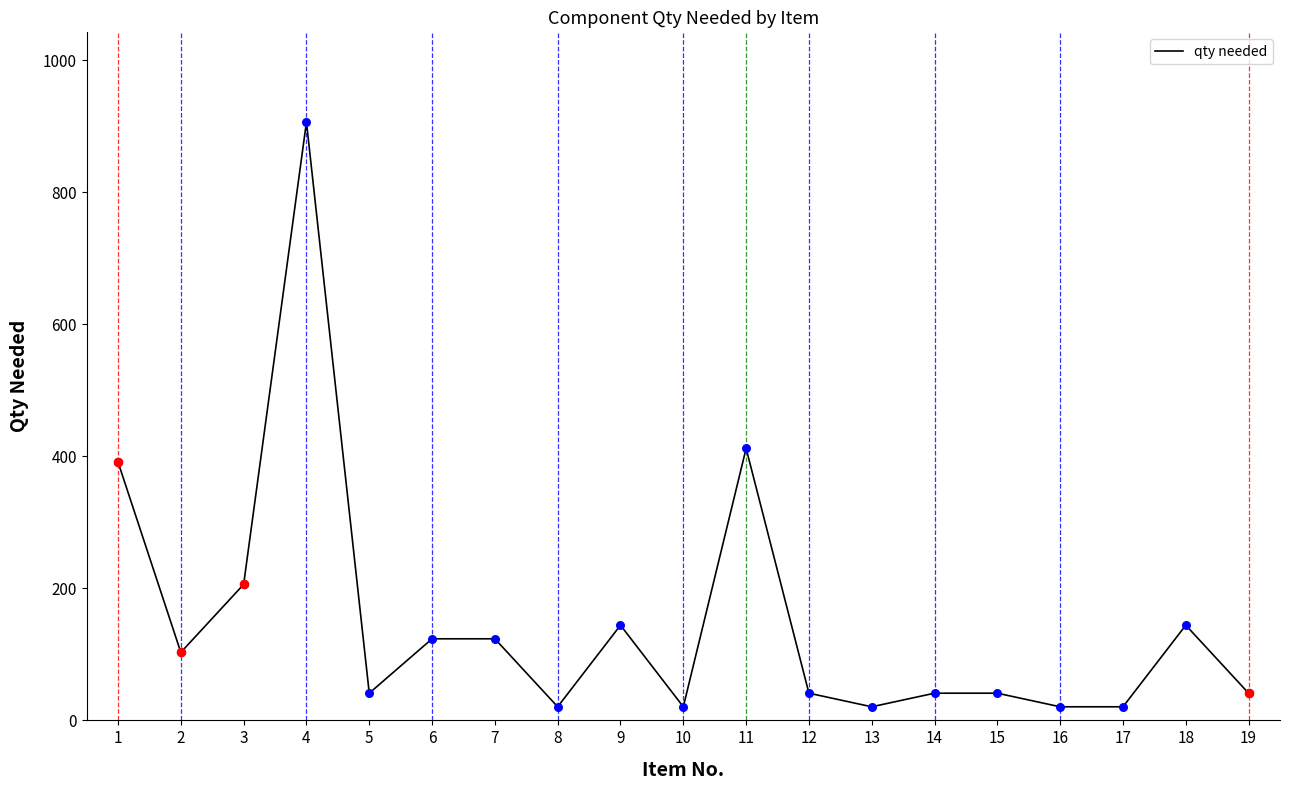

Approximately how many times larger is the value at 4 compared to 12?

22.0